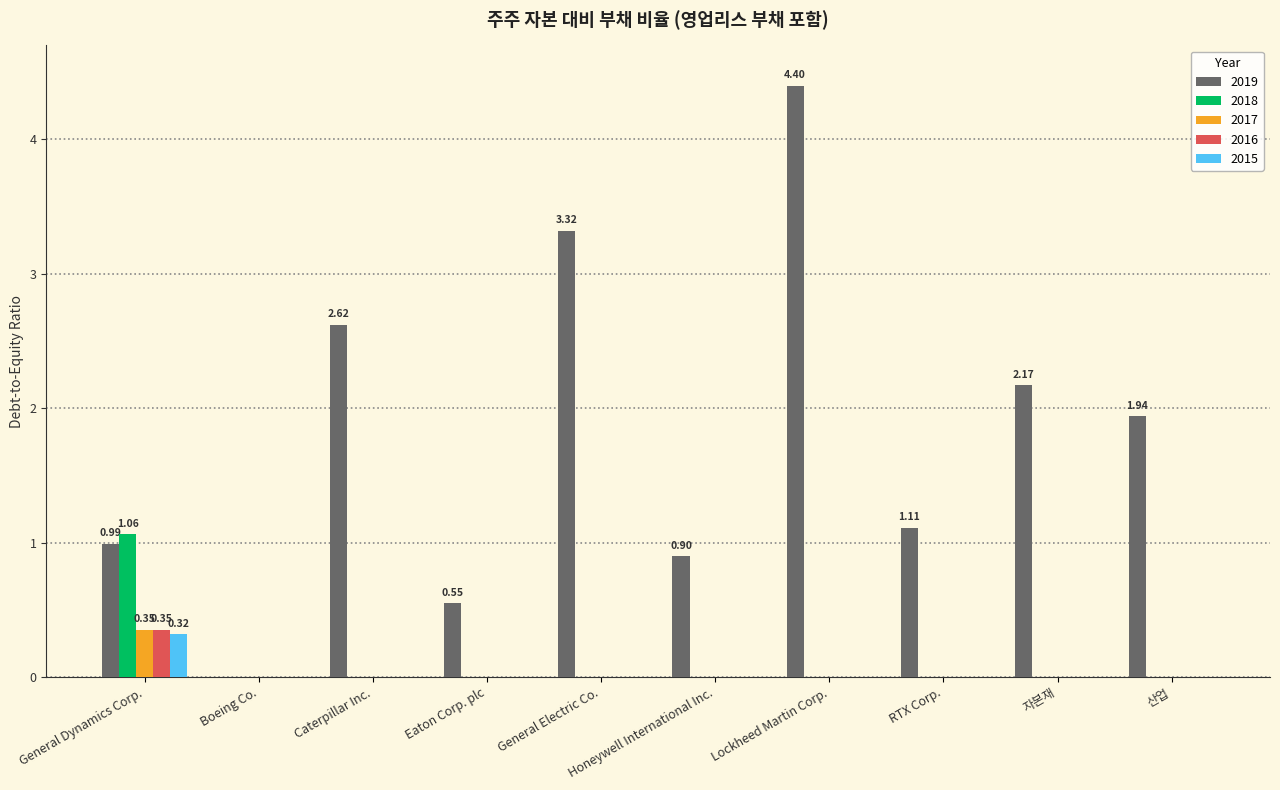

At which label is 2019 closest to 2?

산업